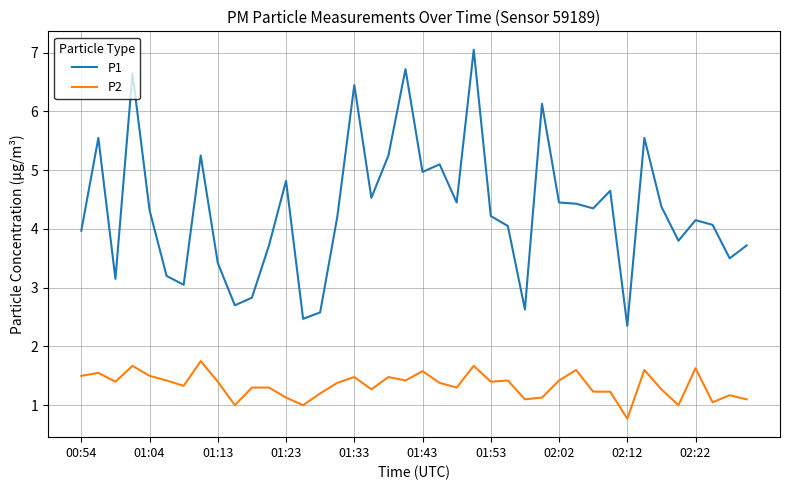

Rank the series by their maximum value, from lowest to highest.

P2, P1